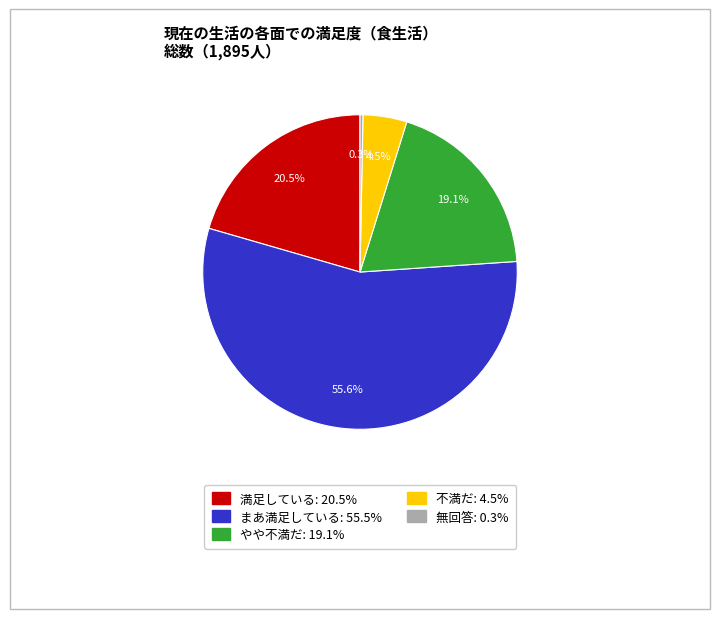

To the nearest percent, what is the difference between the largest and smallest slice percentages?

55%